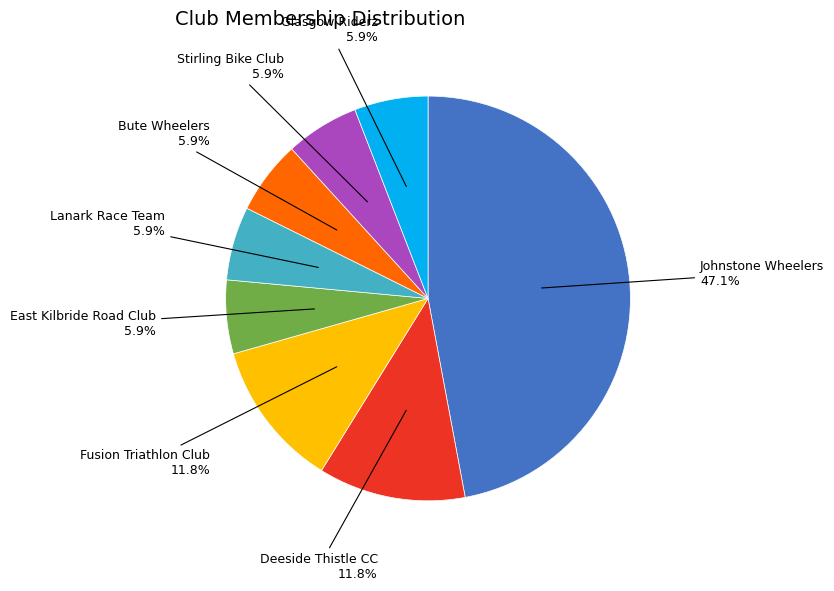

Is there any slice that represents more than half of the pie?

No